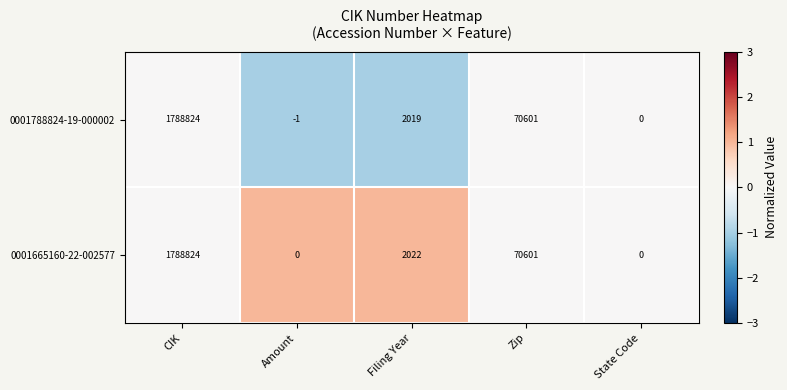

What is the average value of the 0001788824-19-000002 series?

372289